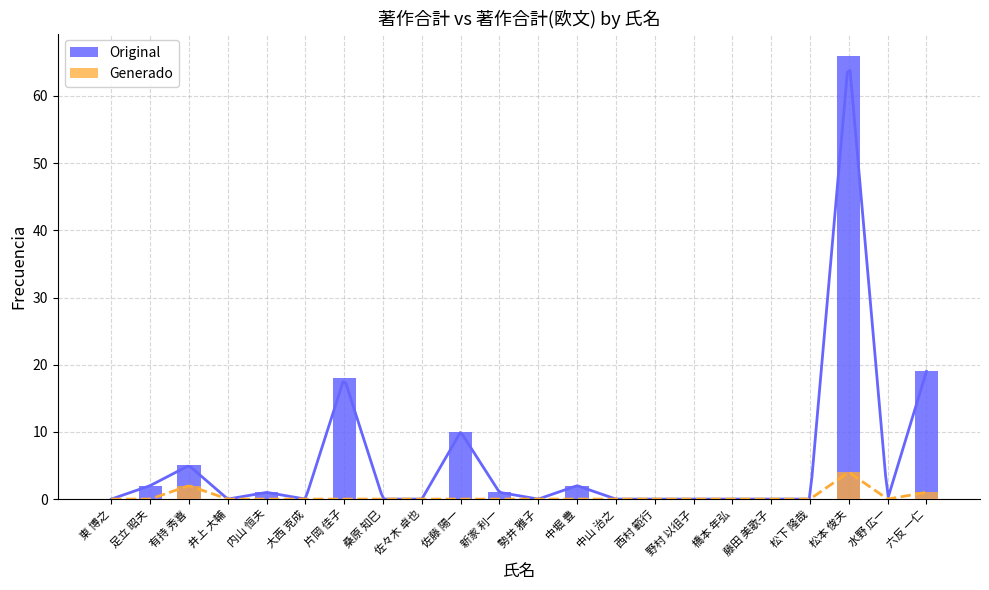

How many groups of bars are there?

22